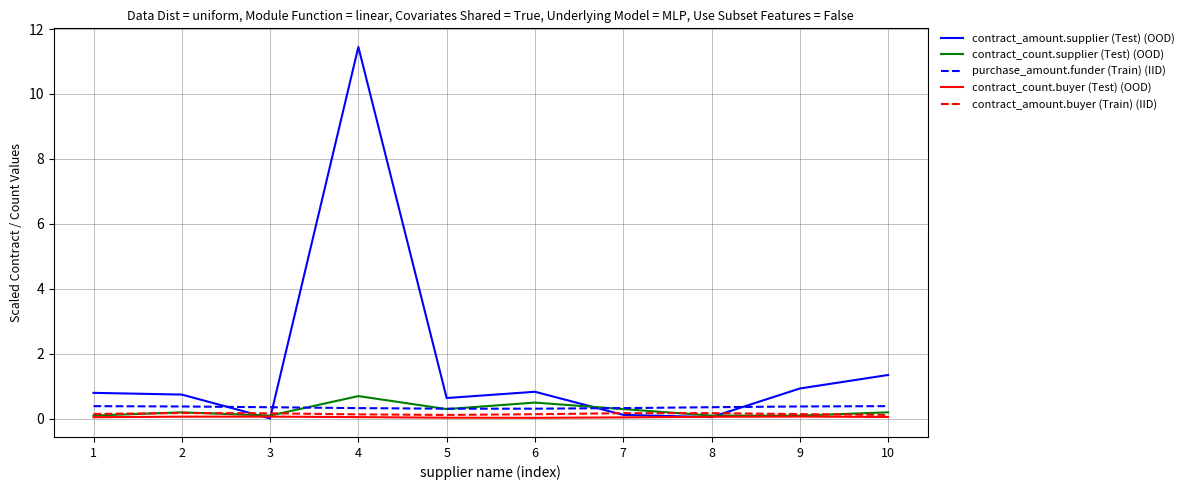

What is the highest value of the contract_count.supplier (Test) (OOD) series?

0.7